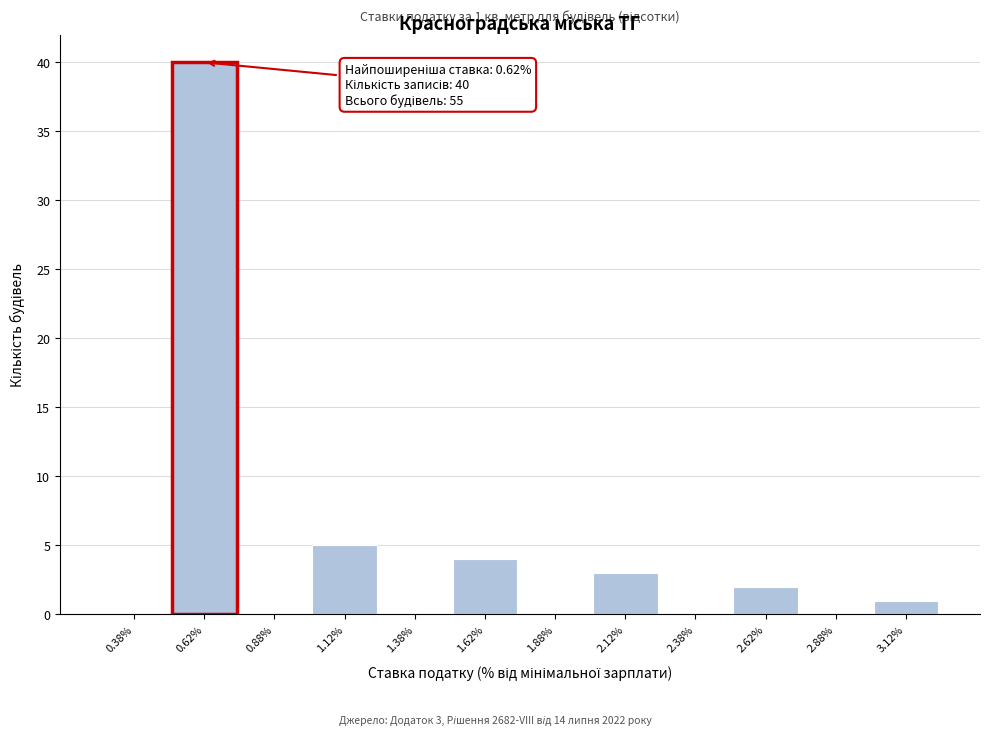

Which range on the x-axis has the tallest bar?

0.50 to 0.75